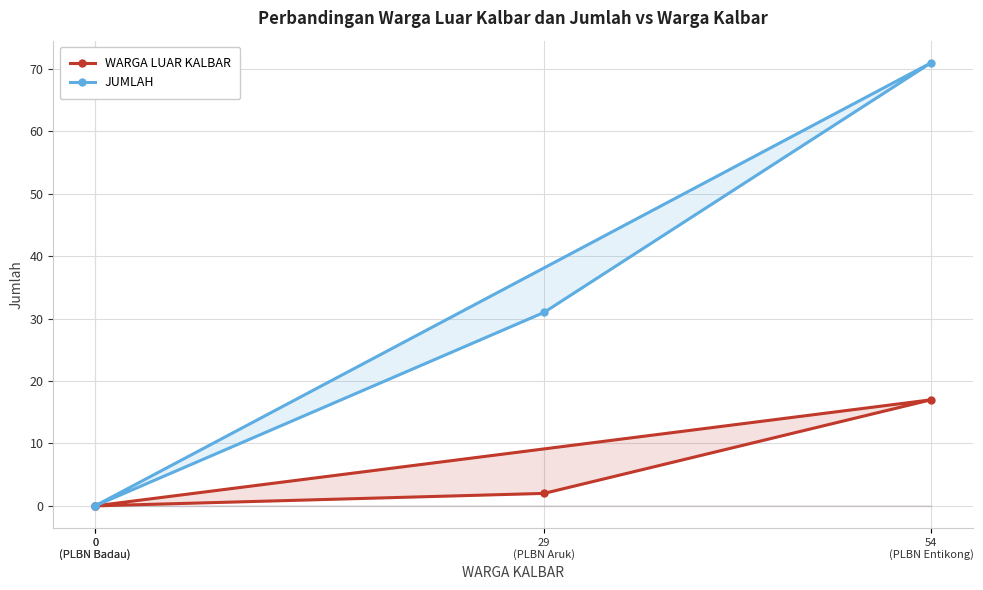

Is it true that JUMLAH equals 38 at 54
(PLBN Entikong)?

False